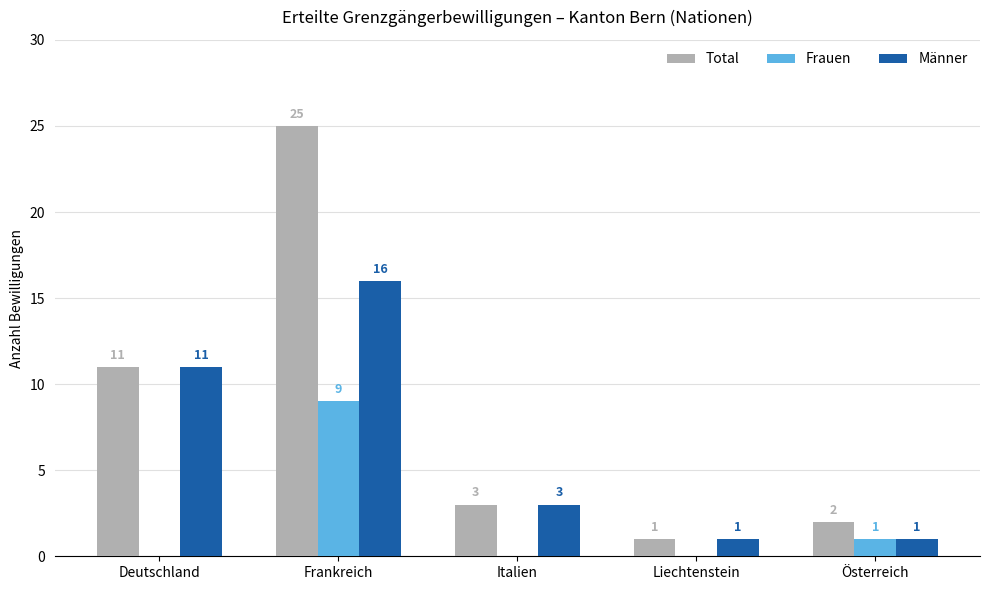

Which series has the largest total across all categories?

Total